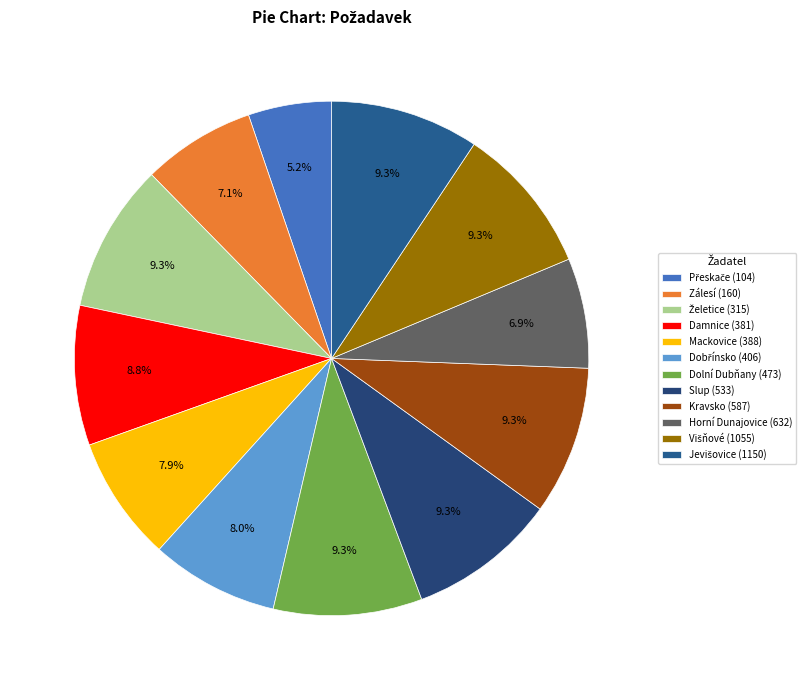

How many slices are in this pie chart?

12